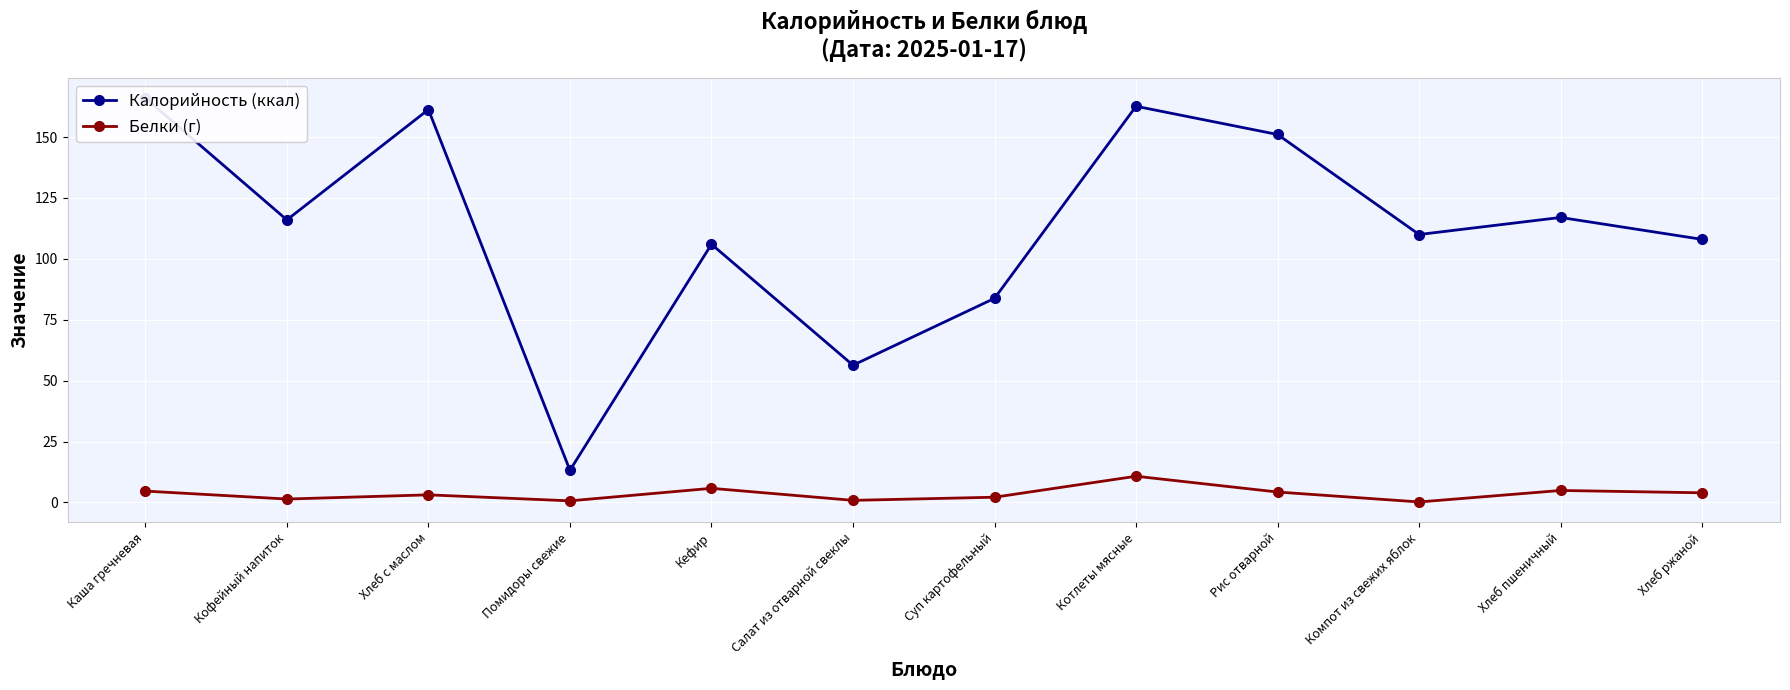

Is it true that Калорийность (ккал) equals 161.3 at Хлеб с маслом?

True